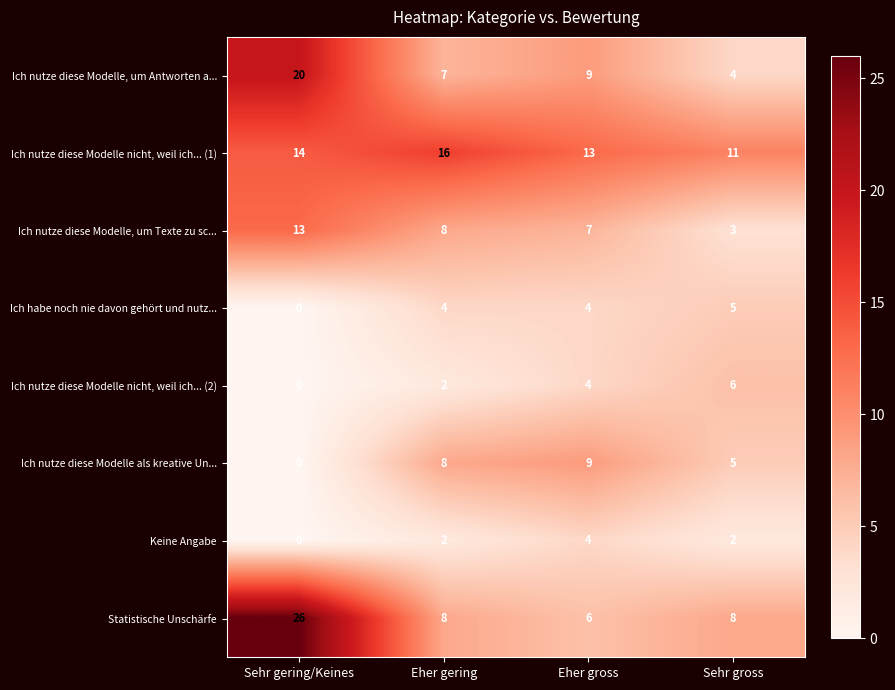

How many values in the Ich nutze diese Modelle nicht, weil ich... (2) series are below 4?

2